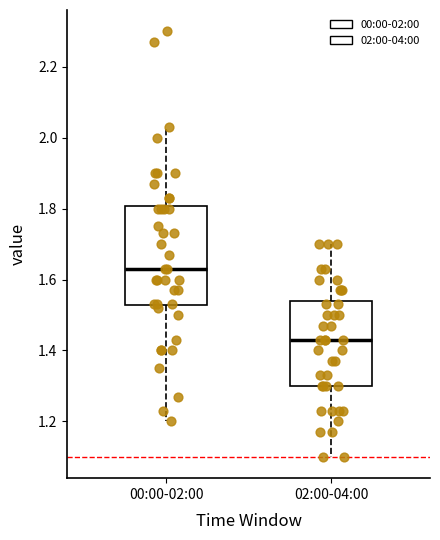

Where is the lower edge of the box for 02:00-04:00 on the y-axis? The values are not printed on the chart, so give them approximately, as read against the axis.

1.30